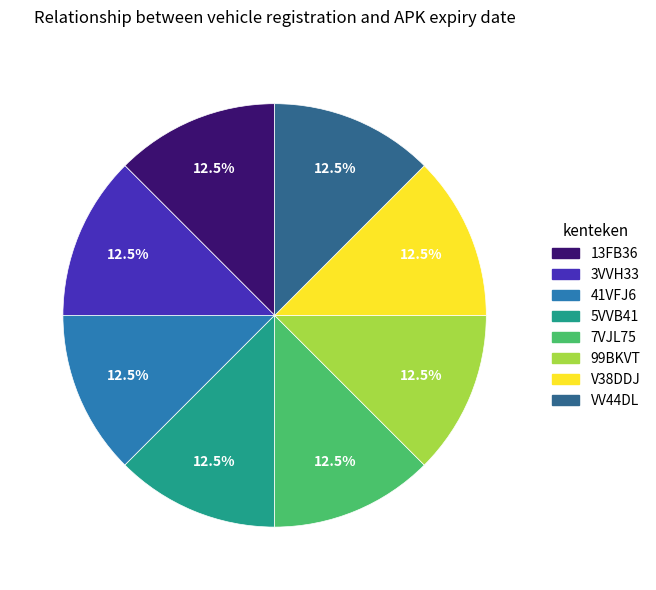

What is the ratio of the value at 41VFJ6 to the value at V38DDJ?

1.0